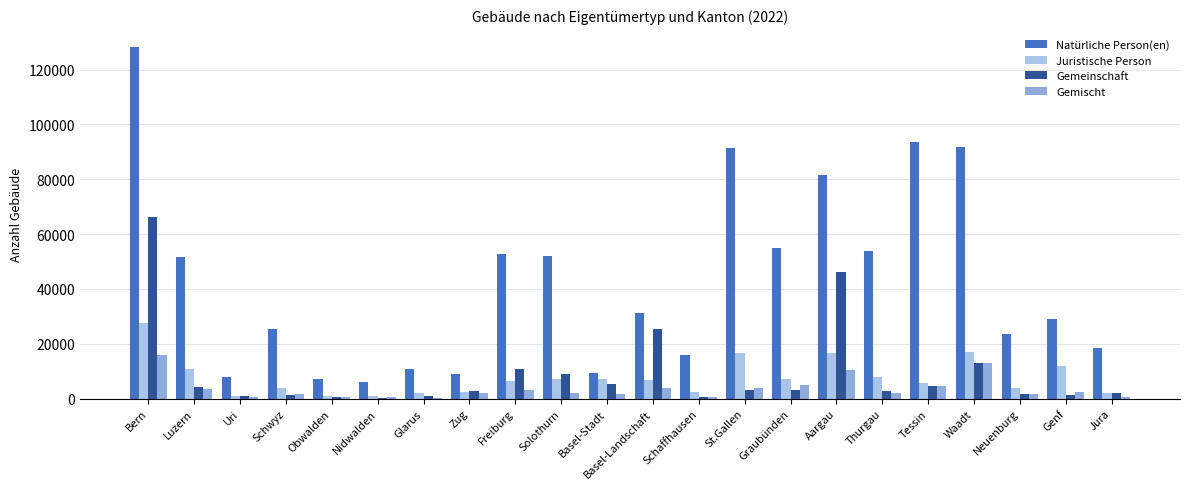

Count the number of categories in the chart.

22